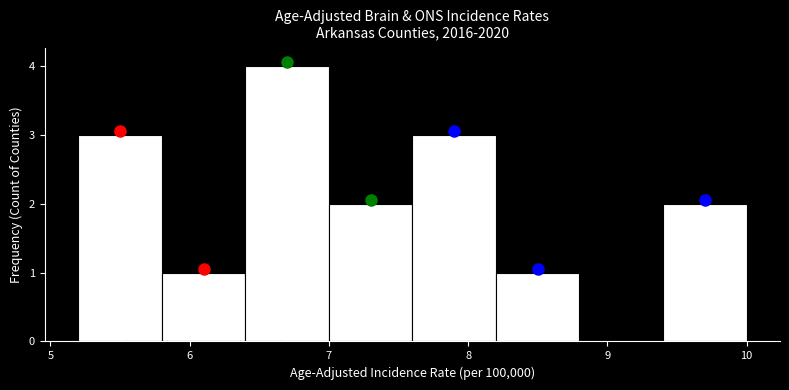

Reading left to right, transcribe this chart: for each bar, give the range it covers on the x-axis and its height. The values are not printed on the chart, so give them approximately, as read against the axis.

5.2 to 5.8: 3
5.8 to 6.4: 1
6.4 to 7.0: 4
7.0 to 7.6: 2
7.6 to 8.2: 3
8.2 to 8.8: 1
8.8 to 9.4: 0
9.4 to 10.0: 2